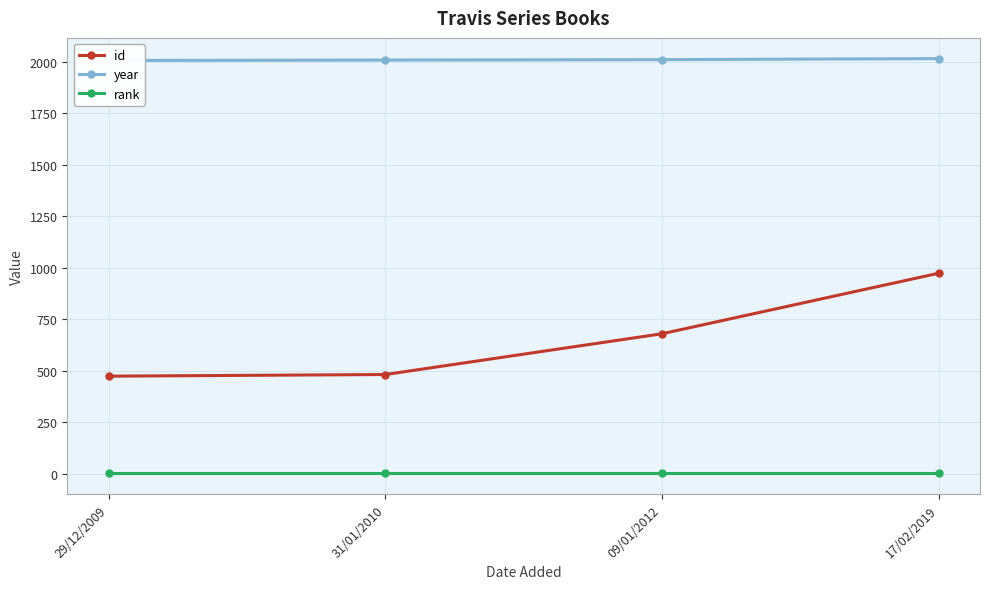

At which category is the sum across all series the highest?

17/02/2019